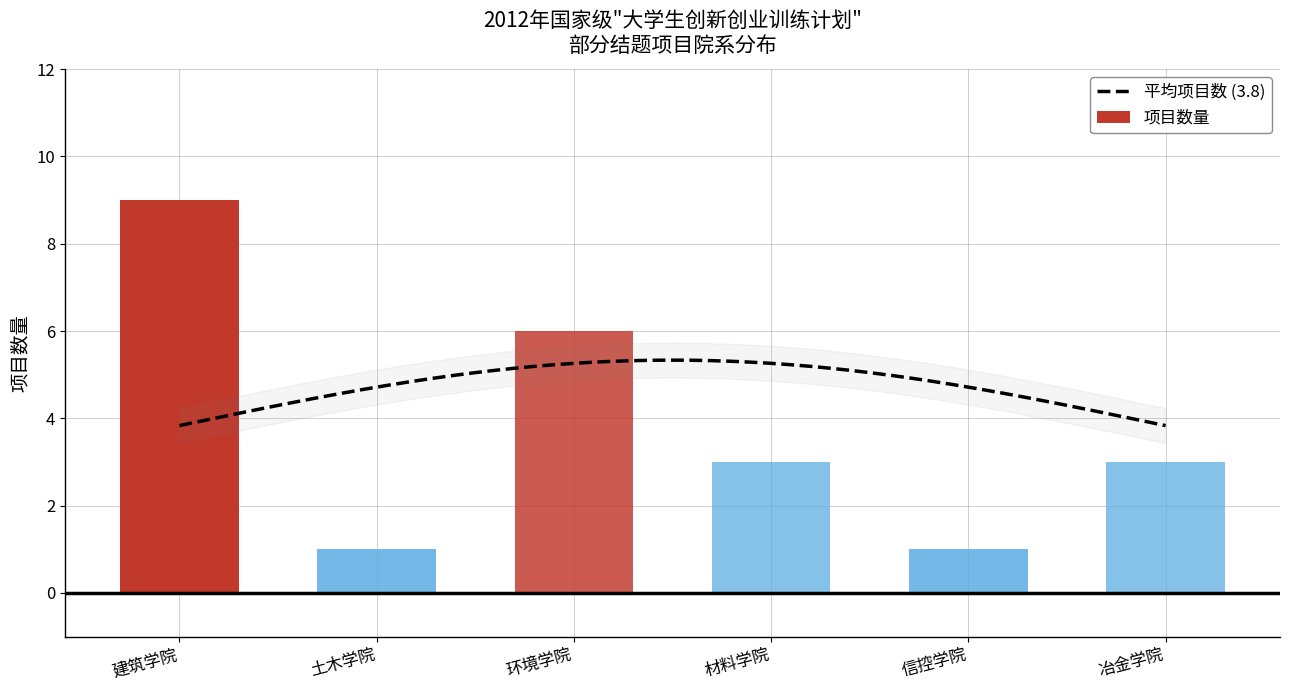

Which has a higher value, 建筑学院 or 土木学院?

建筑学院